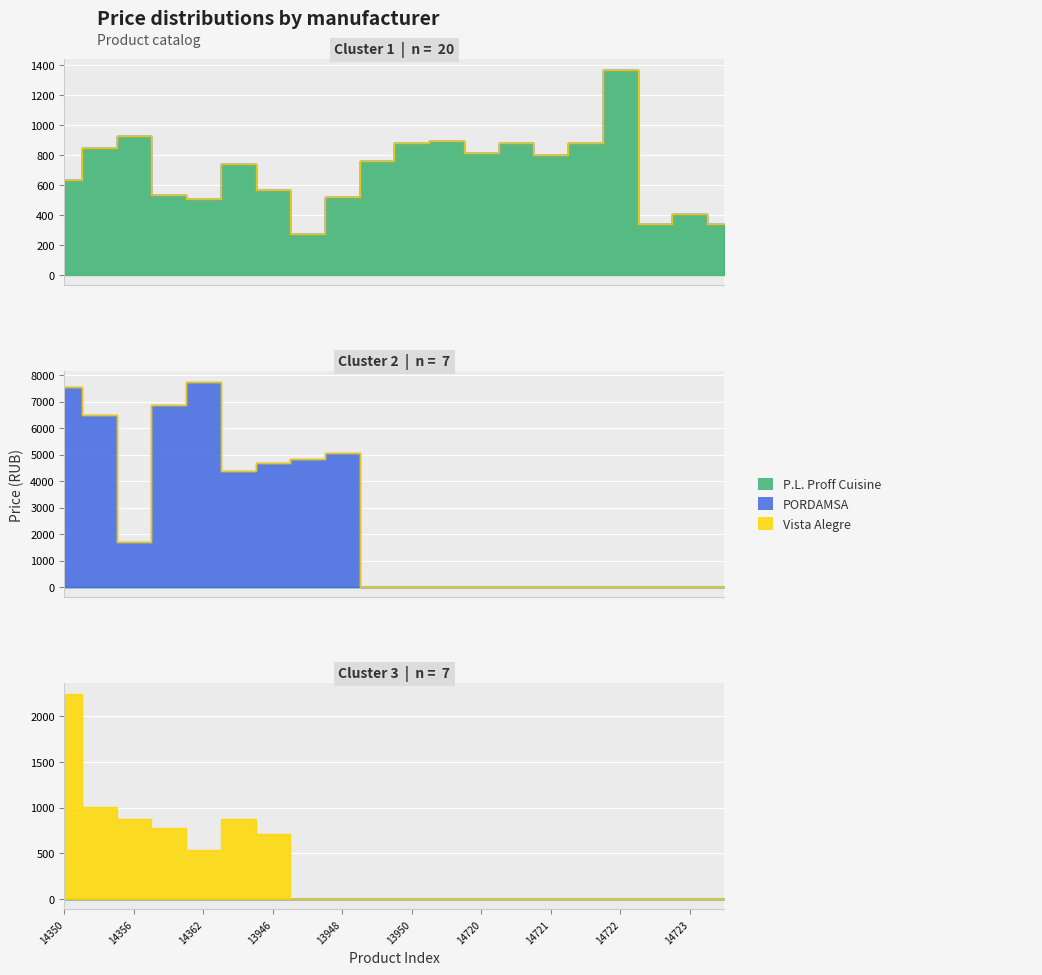

How many lines are shown in the chart?

3